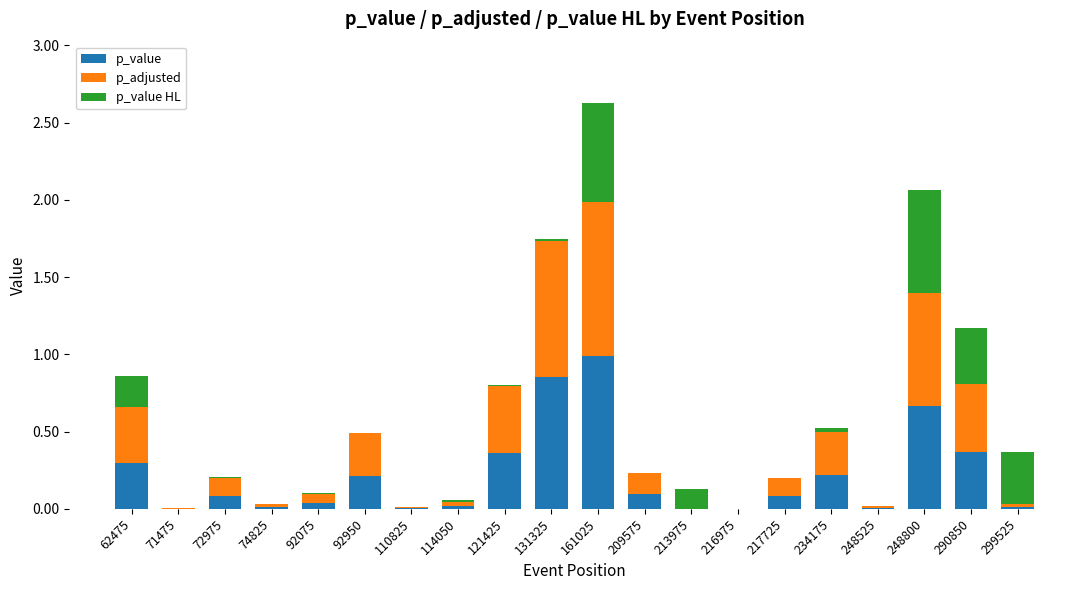

Count the number of categories in the chart.

20